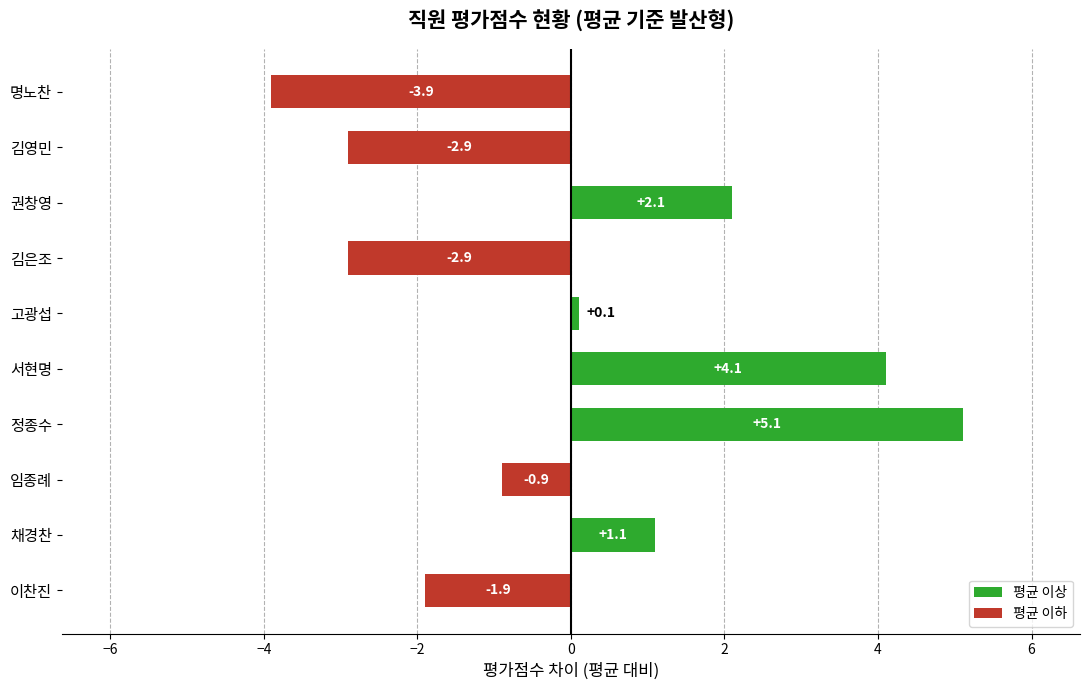

Does the chart contain stacked bars?

No